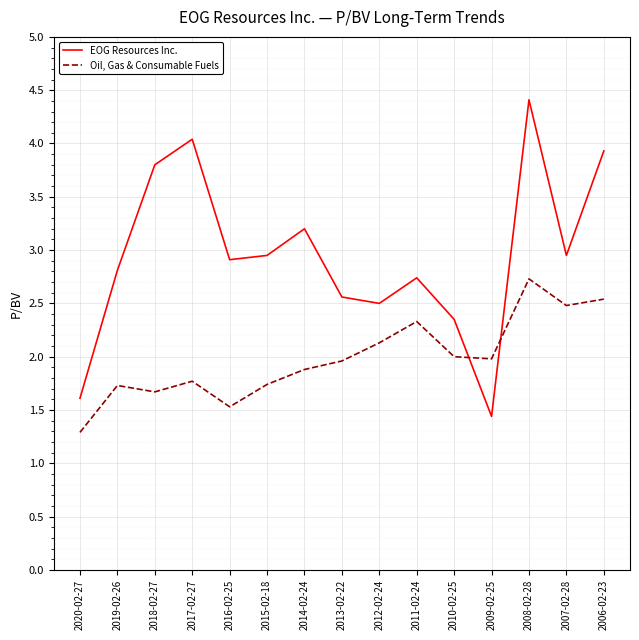

How many intersections are there between Oil, Gas & Consumable Fuels and EOG Resources Inc.?

2